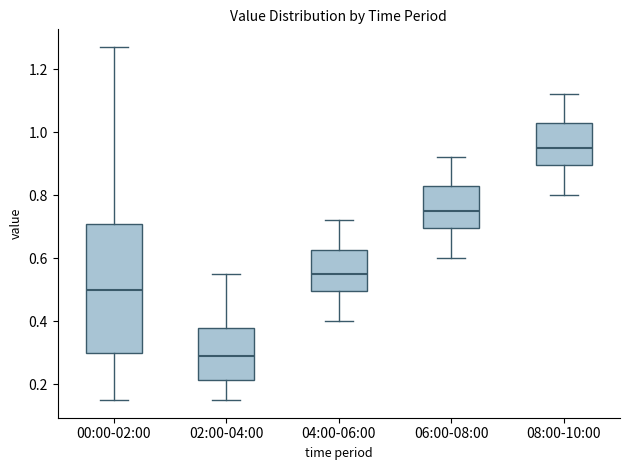

Reading left to right, transcribe this box plot: for each box, give where its median line is, the range the box spans, and where its two whiskers end, as read against the y-axis. The values are not printed on the chart, so give them approximately, as read against the axis.

00:00-02:00: median 0.50, box 0.30 to 0.70, whiskers 0.16 to 1.28
02:00-04:00: median 0.30, box 0.22 to 0.38, whiskers 0.16 to 0.56
04:00-06:00: median 0.56, box 0.50 to 0.62, whiskers 0.40 to 0.72
06:00-08:00: median 0.76, box 0.70 to 0.82, whiskers 0.60 to 0.92
08:00-10:00: median 0.96, box 0.90 to 1.02, whiskers 0.80 to 1.12